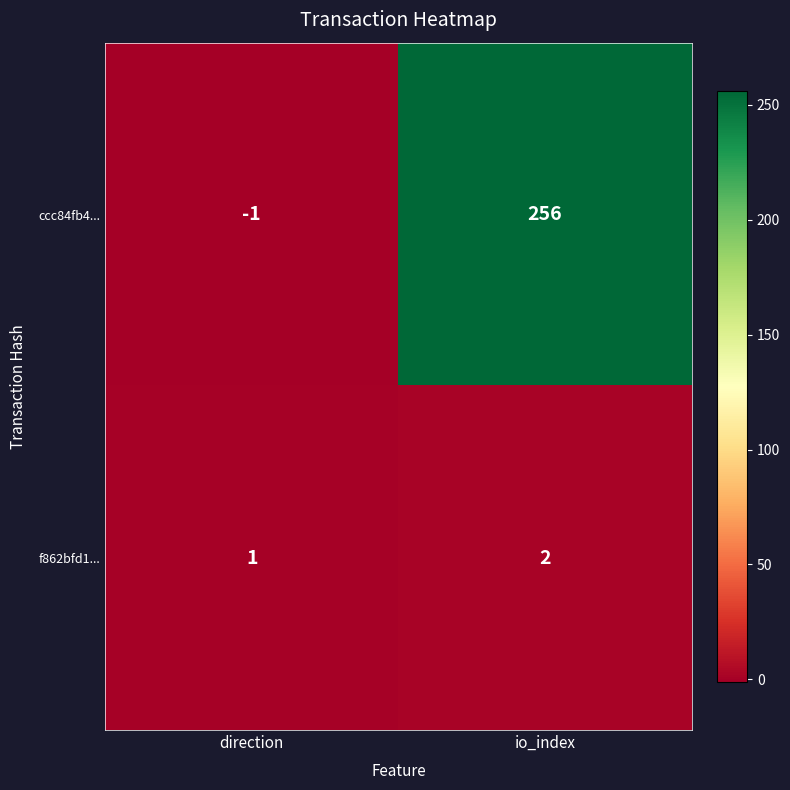

How many categories are shown in the chart?

2